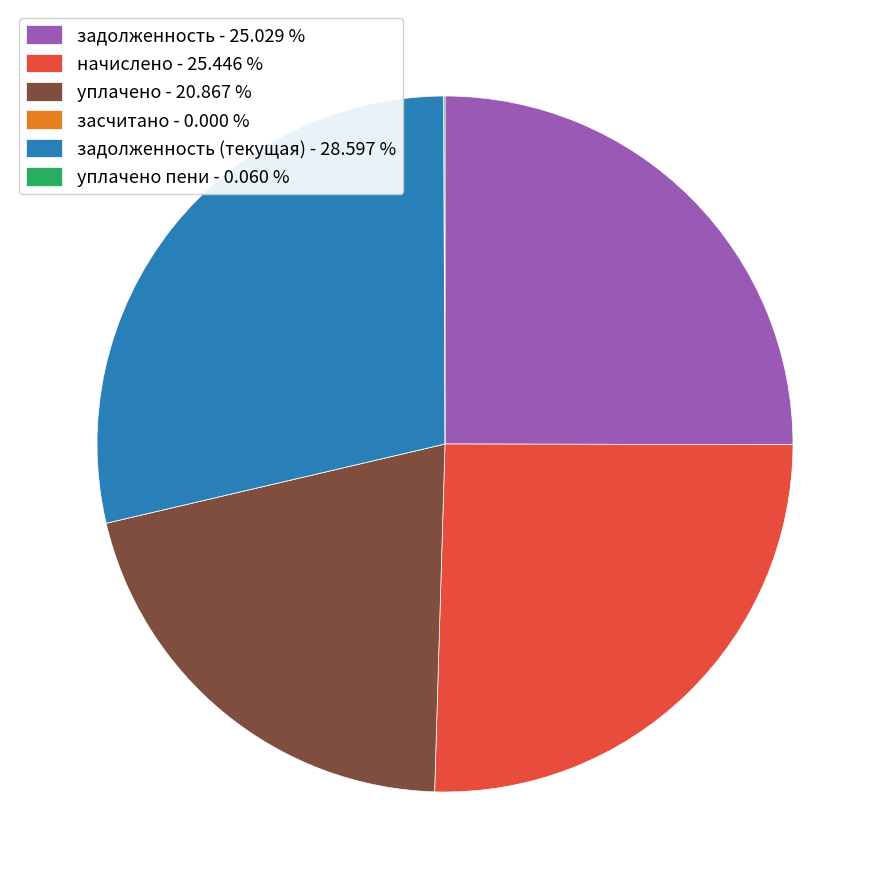

Is there a majority slice in this chart?

No